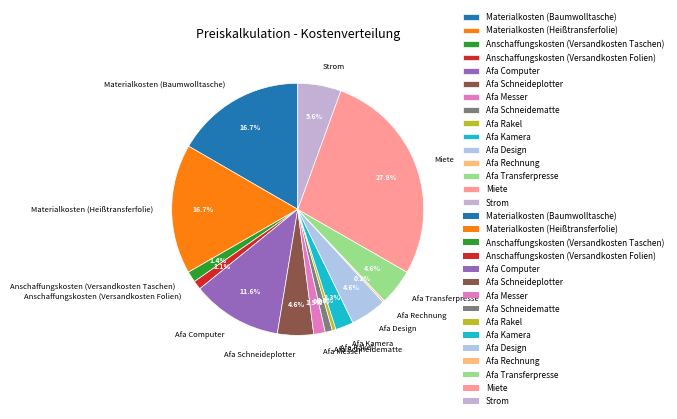

What is the largest slice in the pie chart?

Miete